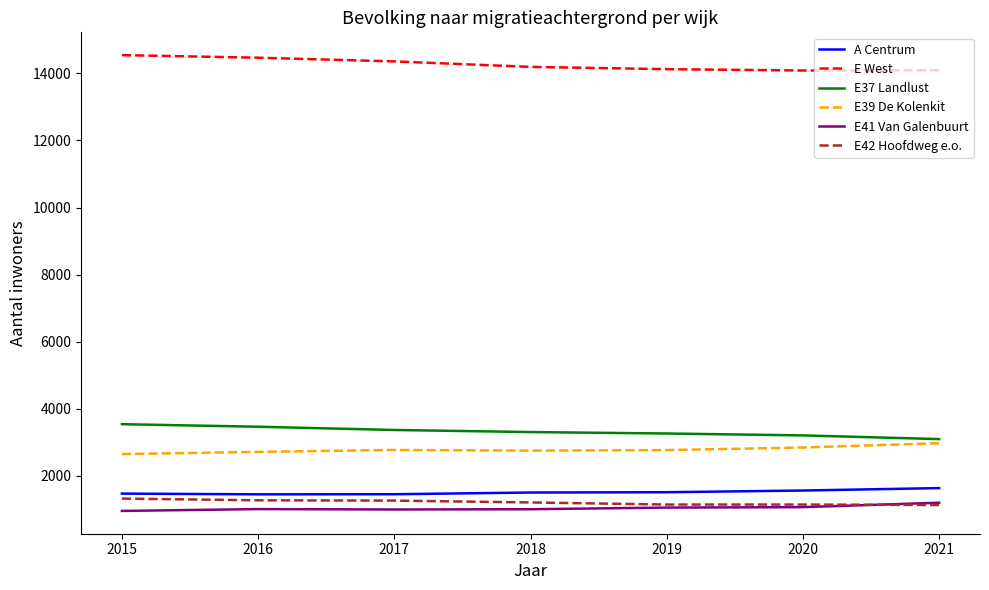

How many distinct data groups are displayed?

6